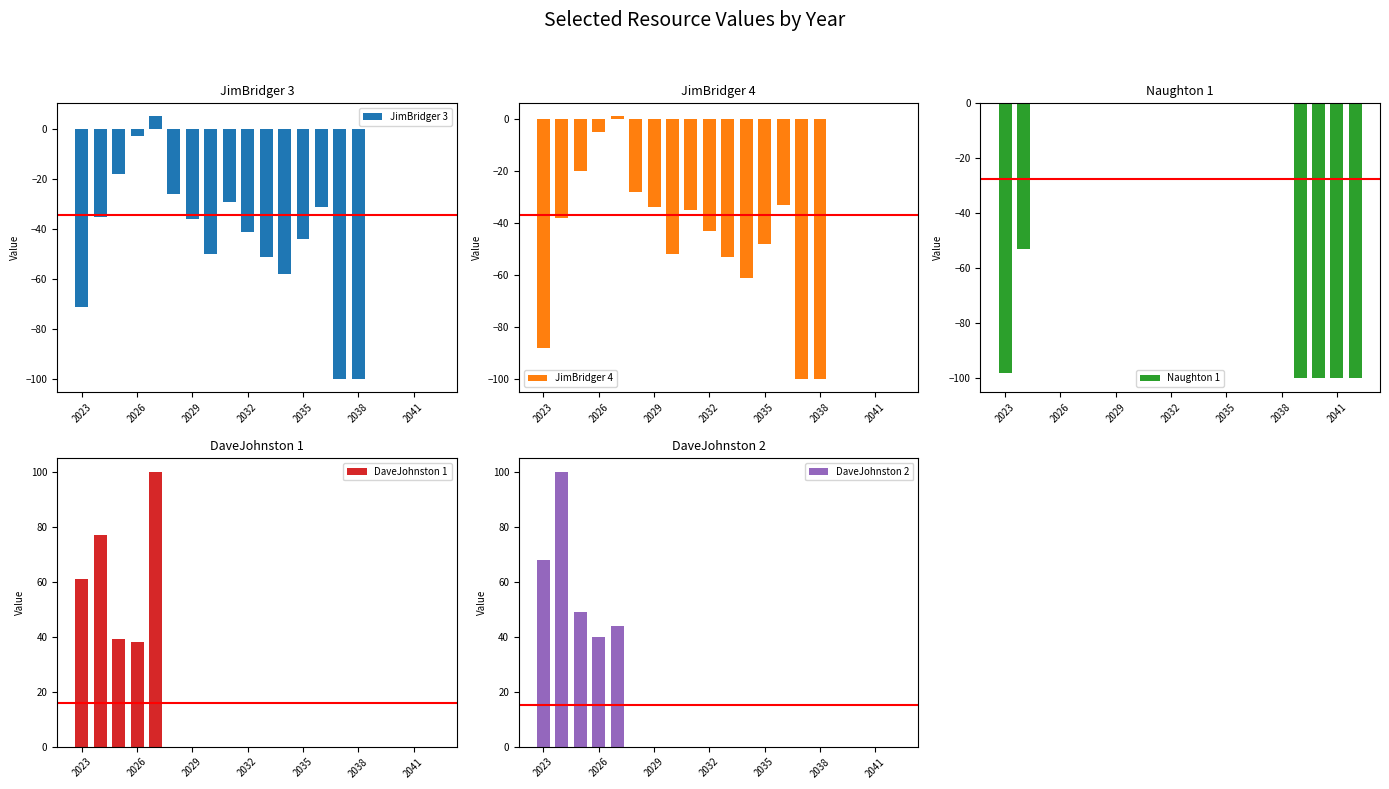

At which category does the chart reach its minimum across all series?

14